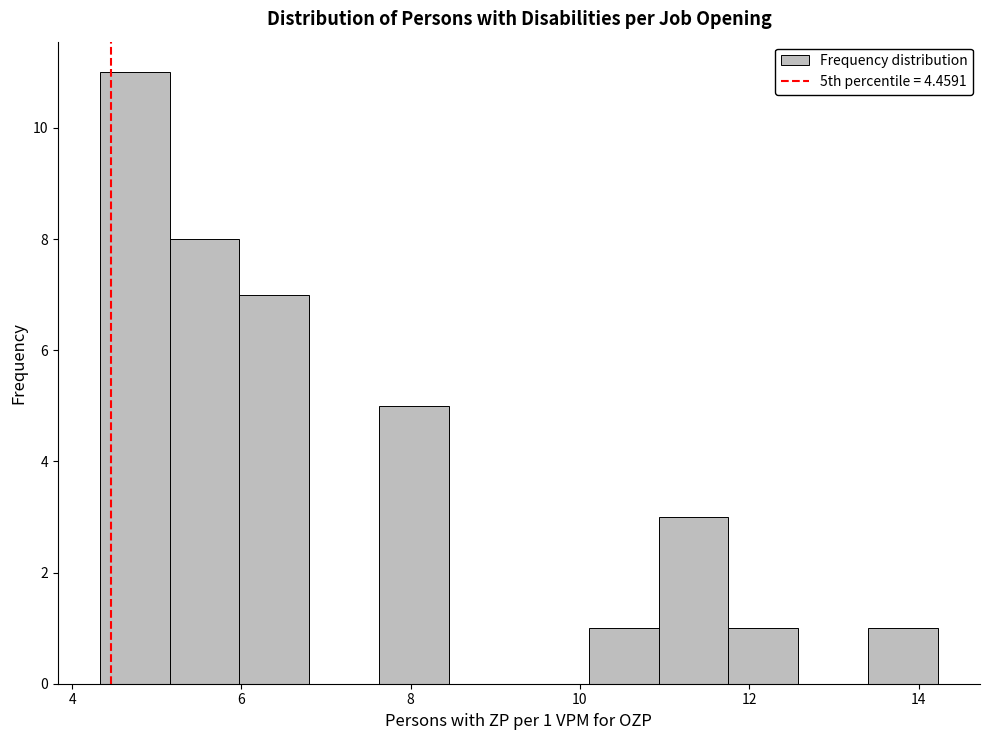

Over which range of the x-axis is the bar tallest?

4.4 to 5.2